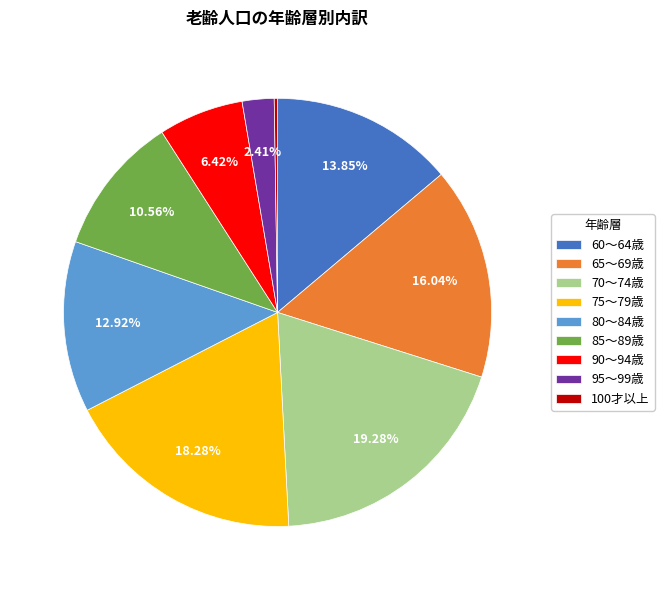

Does any single category account for the majority?

No